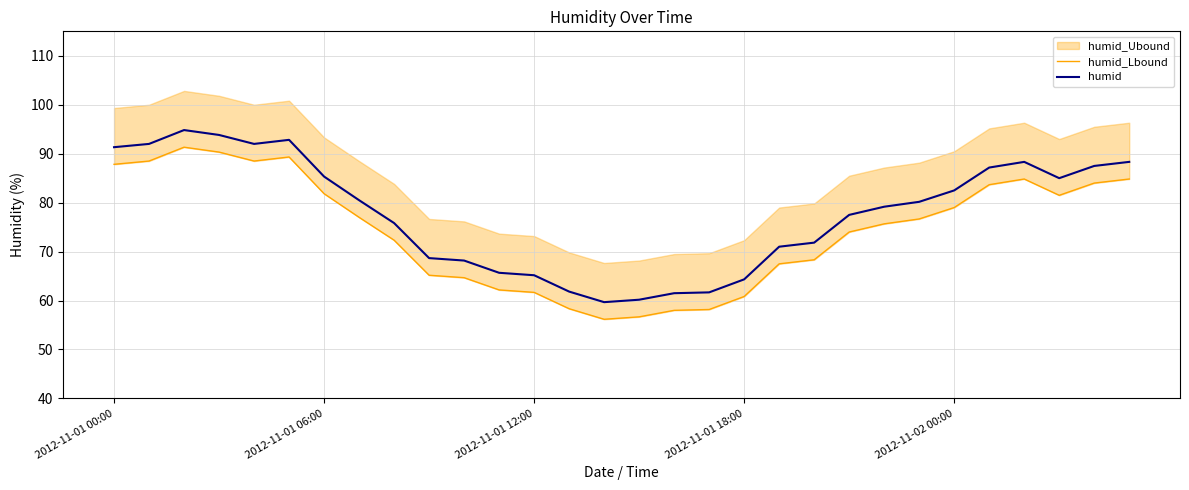

True or false: humid_Lbound and humid cross at least once.

False